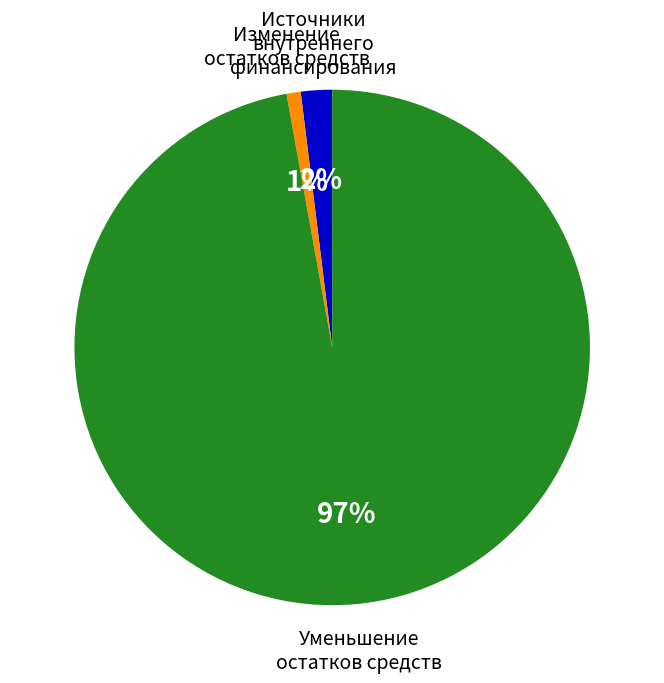

Is there any slice that represents more than half of the pie?

Yes